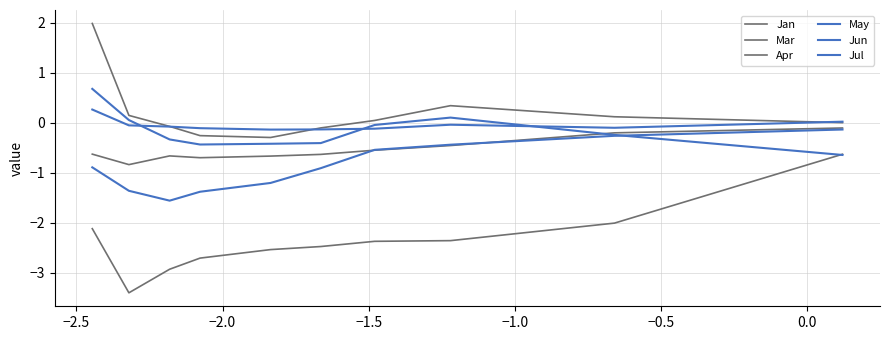

How many lines are shown in the chart?

6